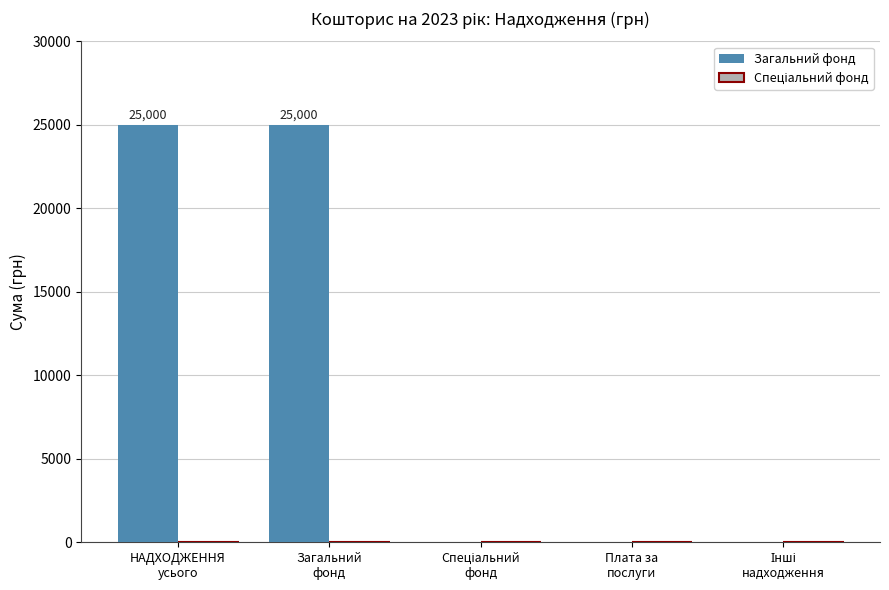

What is the greatest value displayed?

25000